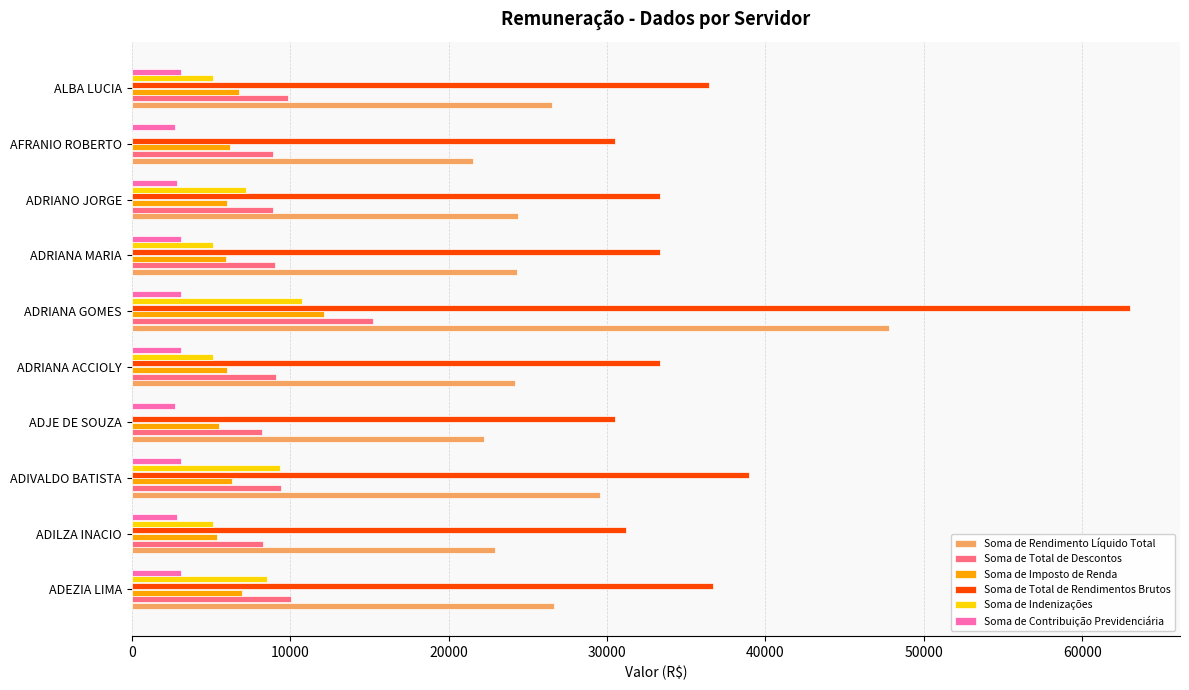

What is the maximum value for Soma de Imposto de Renda?

12143.7